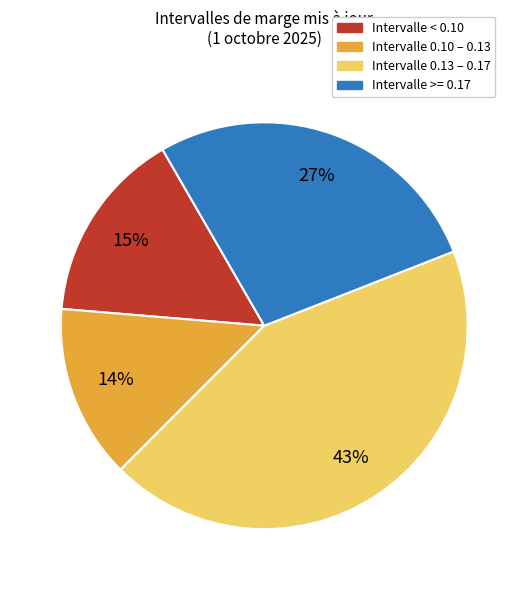

Is there a majority slice in this chart?

No